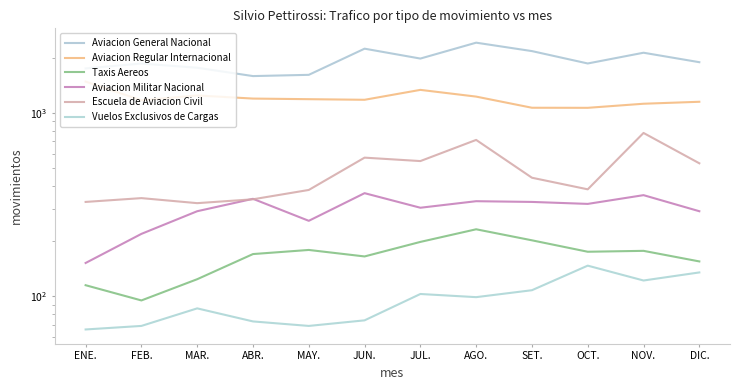

Between MAR. and JUN., which series saw the biggest shift?

Aviacion General Nacional